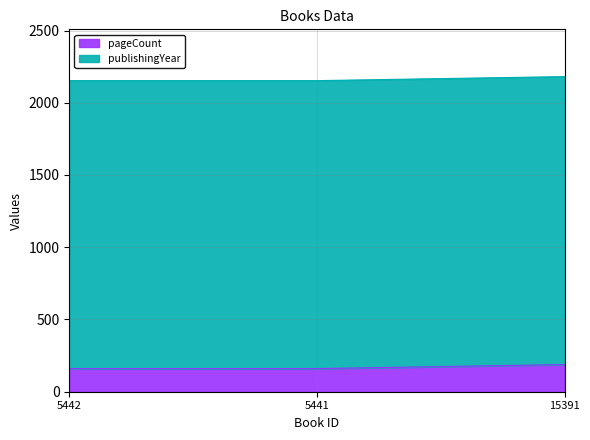

Count the values in the range 2153 to 2181.

3